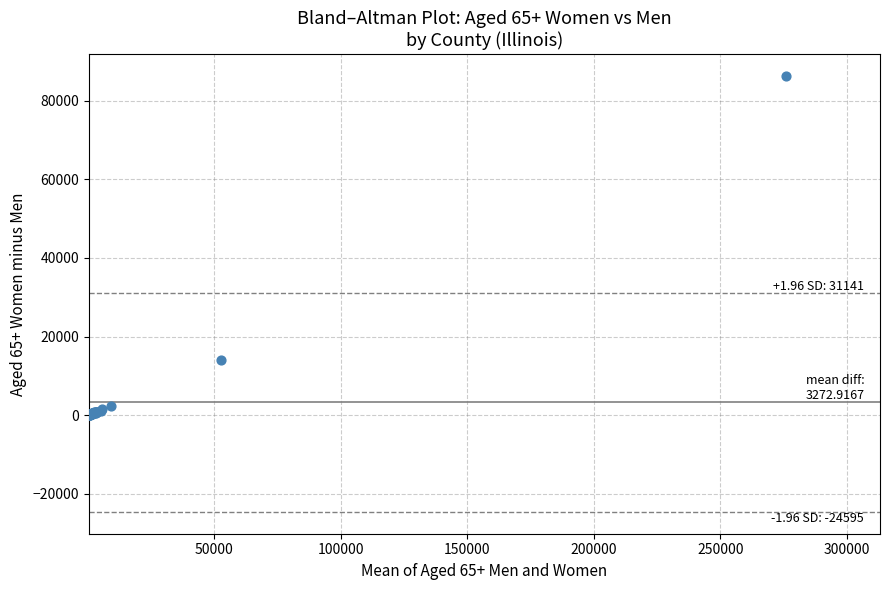

What Y value in the scatter plot is closest to 43170?

13970